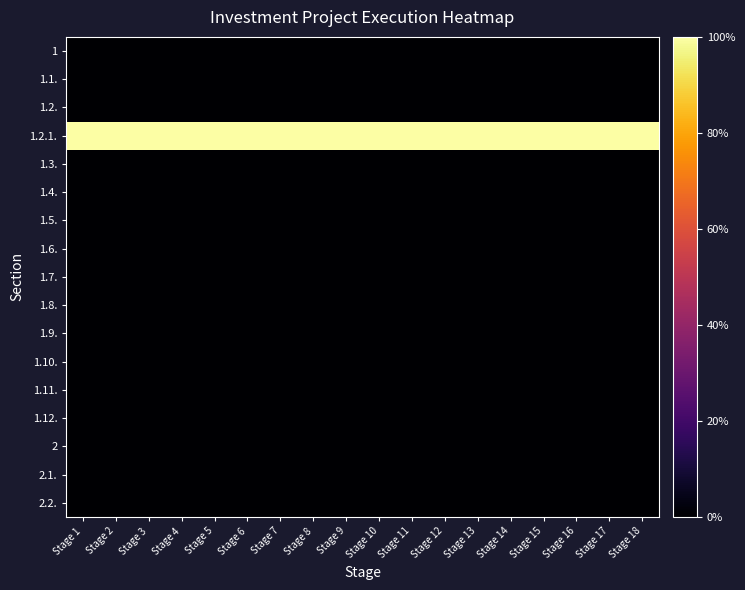

Reading left to right, extract all data points from this chart.

1: Stage 1=0	Stage 2=0	Stage 3=0	Stage 4=0	Stage 5=0	Stage 6=0	Stage 7=0	Stage 8=0	Stage 9=0	Stage 10=0	Stage 11=0	Stage 12=0	Stage 13=0	Stage 14=0	Stage 15=0	Stage 16=0	Stage 17=0	Stage 18=0
1.1.: Stage 1=0	Stage 2=0	Stage 3=0	Stage 4=0	Stage 5=0	Stage 6=0	Stage 7=0	Stage 8=0	Stage 9=0	Stage 10=0	Stage 11=0	Stage 12=0	Stage 13=0	Stage 14=0	Stage 15=0	Stage 16=0	Stage 17=0	Stage 18=0
1.2.: Stage 1=0	Stage 2=0	Stage 3=0	Stage 4=0	Stage 5=0	Stage 6=0	Stage 7=0	Stage 8=0	Stage 9=0	Stage 10=0	Stage 11=0	Stage 12=0	Stage 13=0	Stage 14=0	Stage 15=0	Stage 16=0	Stage 17=0	Stage 18=0
1.2.1.: Stage 1=100	Stage 2=100	Stage 3=100	Stage 4=100	Stage 5=100	Stage 6=100	Stage 7=100	Stage 8=100	Stage 9=100	Stage 10=100	Stage 11=100	Stage 12=100	Stage 13=100	Stage 14=100	Stage 15=100	Stage 16=100	Stage 17=100	Stage 18=100
1.3.: Stage 1=0	Stage 2=0	Stage 3=0	Stage 4=0	Stage 5=0	Stage 6=0	Stage 7=0	Stage 8=0	Stage 9=0	Stage 10=0	Stage 11=0	Stage 12=0	Stage 13=0	Stage 14=0	Stage 15=0	Stage 16=0	Stage 17=0	Stage 18=0
1.4.: Stage 1=0	Stage 2=0	Stage 3=0	Stage 4=0	Stage 5=0	Stage 6=0	Stage 7=0	Stage 8=0	Stage 9=0	Stage 10=0	Stage 11=0	Stage 12=0	Stage 13=0	Stage 14=0	Stage 15=0	Stage 16=0	Stage 17=0	Stage 18=0
1.5.: Stage 1=0	Stage 2=0	Stage 3=0	Stage 4=0	Stage 5=0	Stage 6=0	Stage 7=0	Stage 8=0	Stage 9=0	Stage 10=0	Stage 11=0	Stage 12=0	Stage 13=0	Stage 14=0	Stage 15=0	Stage 16=0	Stage 17=0	Stage 18=0
1.6.: Stage 1=0	Stage 2=0	Stage 3=0	Stage 4=0	Stage 5=0	Stage 6=0	Stage 7=0	Stage 8=0	Stage 9=0	Stage 10=0	Stage 11=0	Stage 12=0	Stage 13=0	Stage 14=0	Stage 15=0	Stage 16=0	Stage 17=0	Stage 18=0
1.7.: Stage 1=0	Stage 2=0	Stage 3=0	Stage 4=0	Stage 5=0	Stage 6=0	Stage 7=0	Stage 8=0	Stage 9=0	Stage 10=0	Stage 11=0	Stage 12=0	Stage 13=0	Stage 14=0	Stage 15=0	Stage 16=0	Stage 17=0	Stage 18=0
1.8.: Stage 1=0	Stage 2=0	Stage 3=0	Stage 4=0	Stage 5=0	Stage 6=0	Stage 7=0	Stage 8=0	Stage 9=0	Stage 10=0	Stage 11=0	Stage 12=0	Stage 13=0	Stage 14=0	Stage 15=0	Stage 16=0	Stage 17=0	Stage 18=0
1.9.: Stage 1=0	Stage 2=0	Stage 3=0	Stage 4=0	Stage 5=0	Stage 6=0	Stage 7=0	Stage 8=0	Stage 9=0	Stage 10=0	Stage 11=0	Stage 12=0	Stage 13=0	Stage 14=0	Stage 15=0	Stage 16=0	Stage 17=0	Stage 18=0
1.10.: Stage 1=0	Stage 2=0	Stage 3=0	Stage 4=0	Stage 5=0	Stage 6=0	Stage 7=0	Stage 8=0	Stage 9=0	Stage 10=0	Stage 11=0	Stage 12=0	Stage 13=0	Stage 14=0	Stage 15=0	Stage 16=0	Stage 17=0	Stage 18=0
1.11.: Stage 1=0	Stage 2=0	Stage 3=0	Stage 4=0	Stage 5=0	Stage 6=0	Stage 7=0	Stage 8=0	Stage 9=0	Stage 10=0	Stage 11=0	Stage 12=0	Stage 13=0	Stage 14=0	Stage 15=0	Stage 16=0	Stage 17=0	Stage 18=0
1.12.: Stage 1=0	Stage 2=0	Stage 3=0	Stage 4=0	Stage 5=0	Stage 6=0	Stage 7=0	Stage 8=0	Stage 9=0	Stage 10=0	Stage 11=0	Stage 12=0	Stage 13=0	Stage 14=0	Stage 15=0	Stage 16=0	Stage 17=0	Stage 18=0
2: Stage 1=0	Stage 2=0	Stage 3=0	Stage 4=0	Stage 5=0	Stage 6=0	Stage 7=0	Stage 8=0	Stage 9=0	Stage 10=0	Stage 11=0	Stage 12=0	Stage 13=0	Stage 14=0	Stage 15=0	Stage 16=0	Stage 17=0	Stage 18=0
2.1.: Stage 1=0	Stage 2=0	Stage 3=0	Stage 4=0	Stage 5=0	Stage 6=0	Stage 7=0	Stage 8=0	Stage 9=0	Stage 10=0	Stage 11=0	Stage 12=0	Stage 13=0	Stage 14=0	Stage 15=0	Stage 16=0	Stage 17=0	Stage 18=0
2.2.: Stage 1=0	Stage 2=0	Stage 3=0	Stage 4=0	Stage 5=0	Stage 6=0	Stage 7=0	Stage 8=0	Stage 9=0	Stage 10=0	Stage 11=0	Stage 12=0	Stage 13=0	Stage 14=0	Stage 15=0	Stage 16=0	Stage 17=0	Stage 18=0